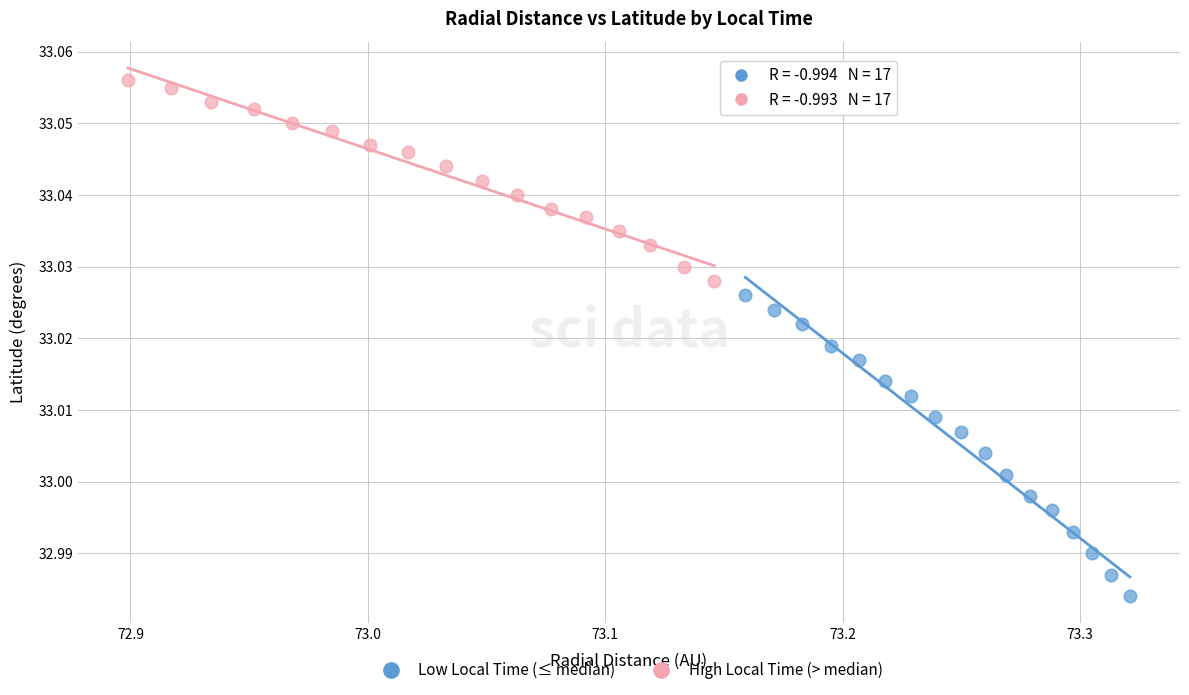

Which series contains the highest Y value?

High Local Time (> median)